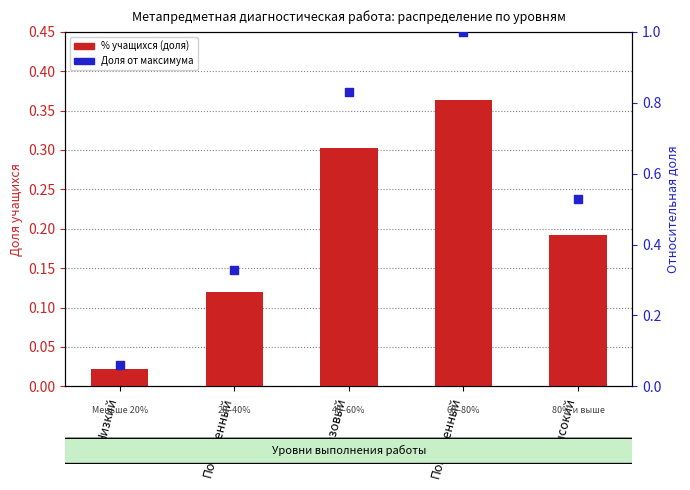

At which category is the sum across all series the highest?

Повышенный